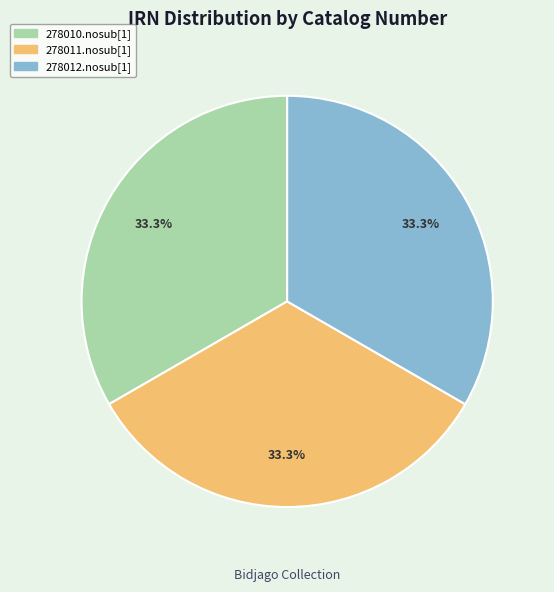

What portion of the pie excludes 278012.nosub[1]?

66.7%